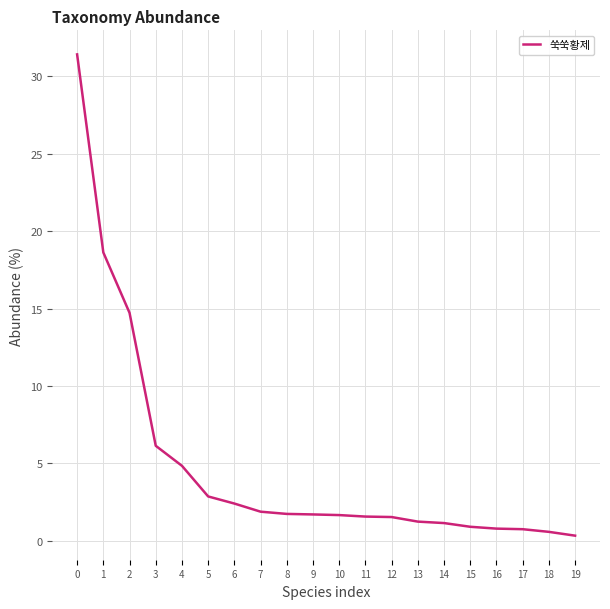

What is the greatest value displayed?

31.4